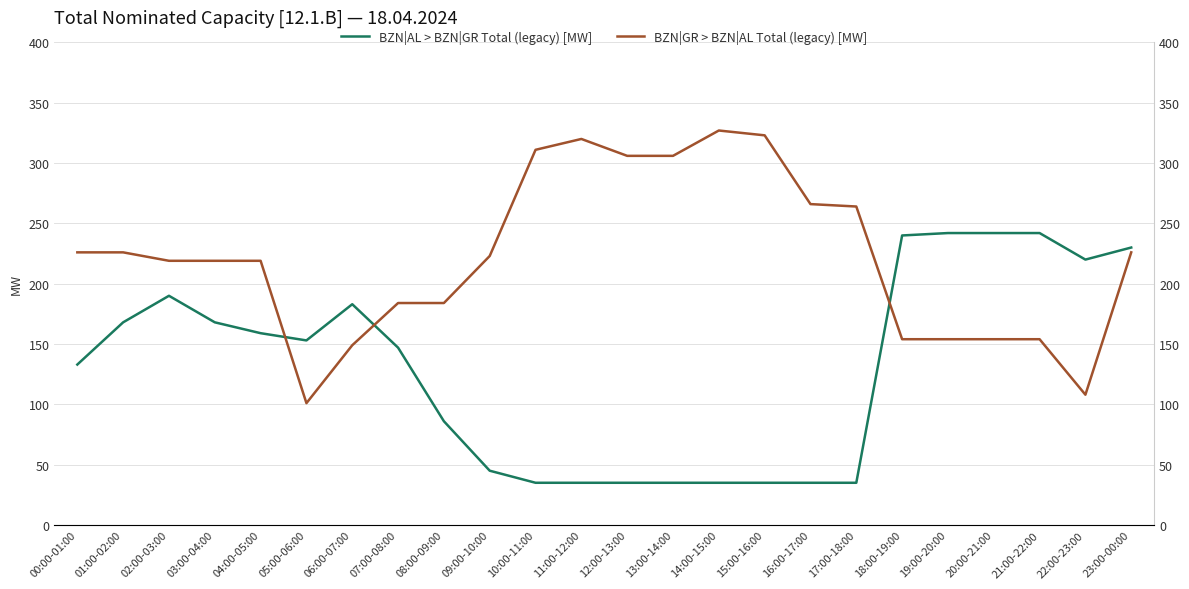

Which series has the largest total across all categories?

BZN|GR > BZN|AL Total (legacy) [MW]